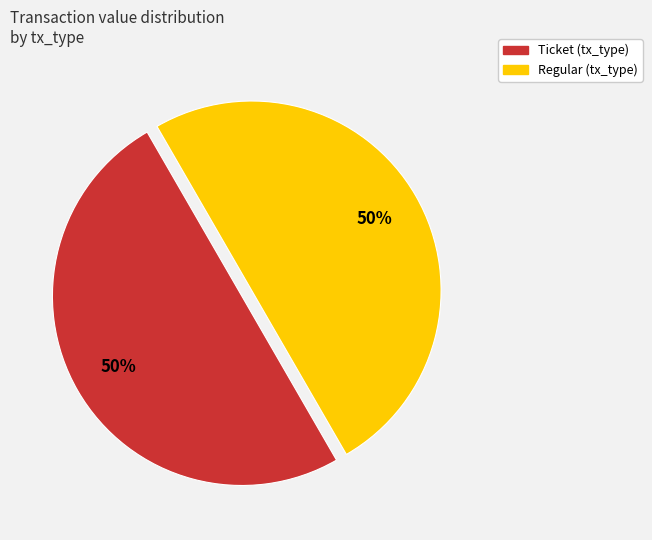

To the nearest percent, what is the average slice percentage?

50%